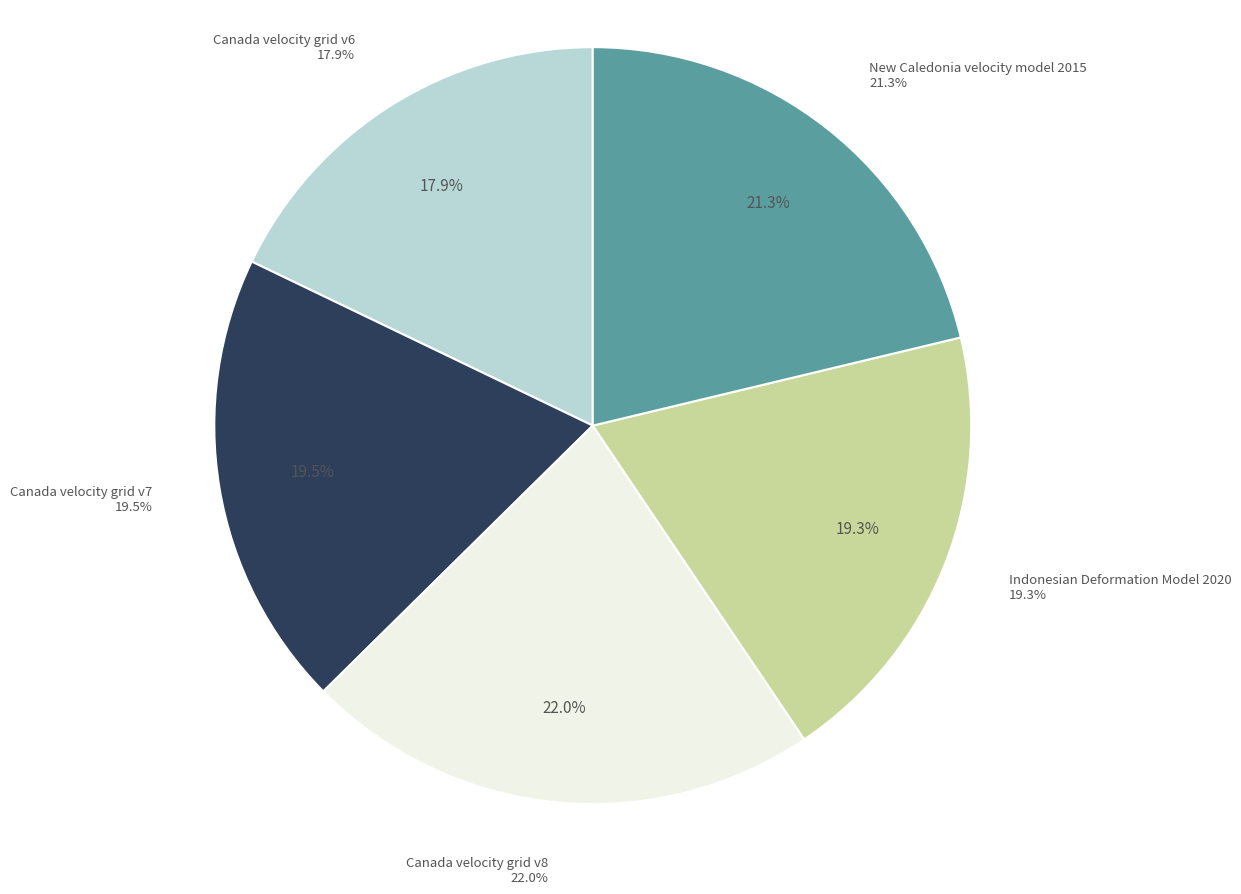

What is the largest slice in the pie chart?

Canada velocity grid v8